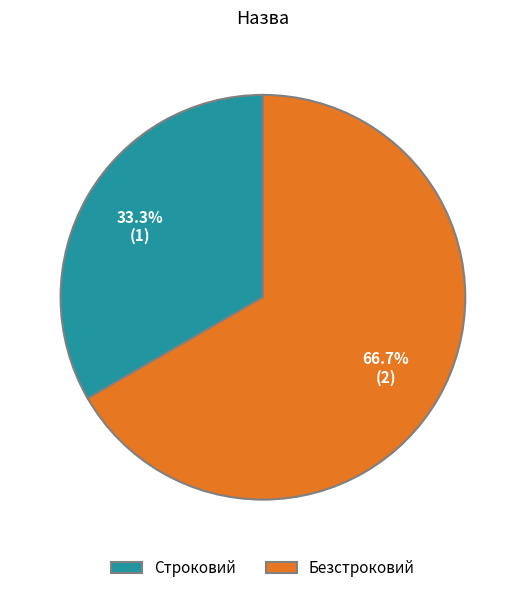

How many segments does this pie chart have?

2